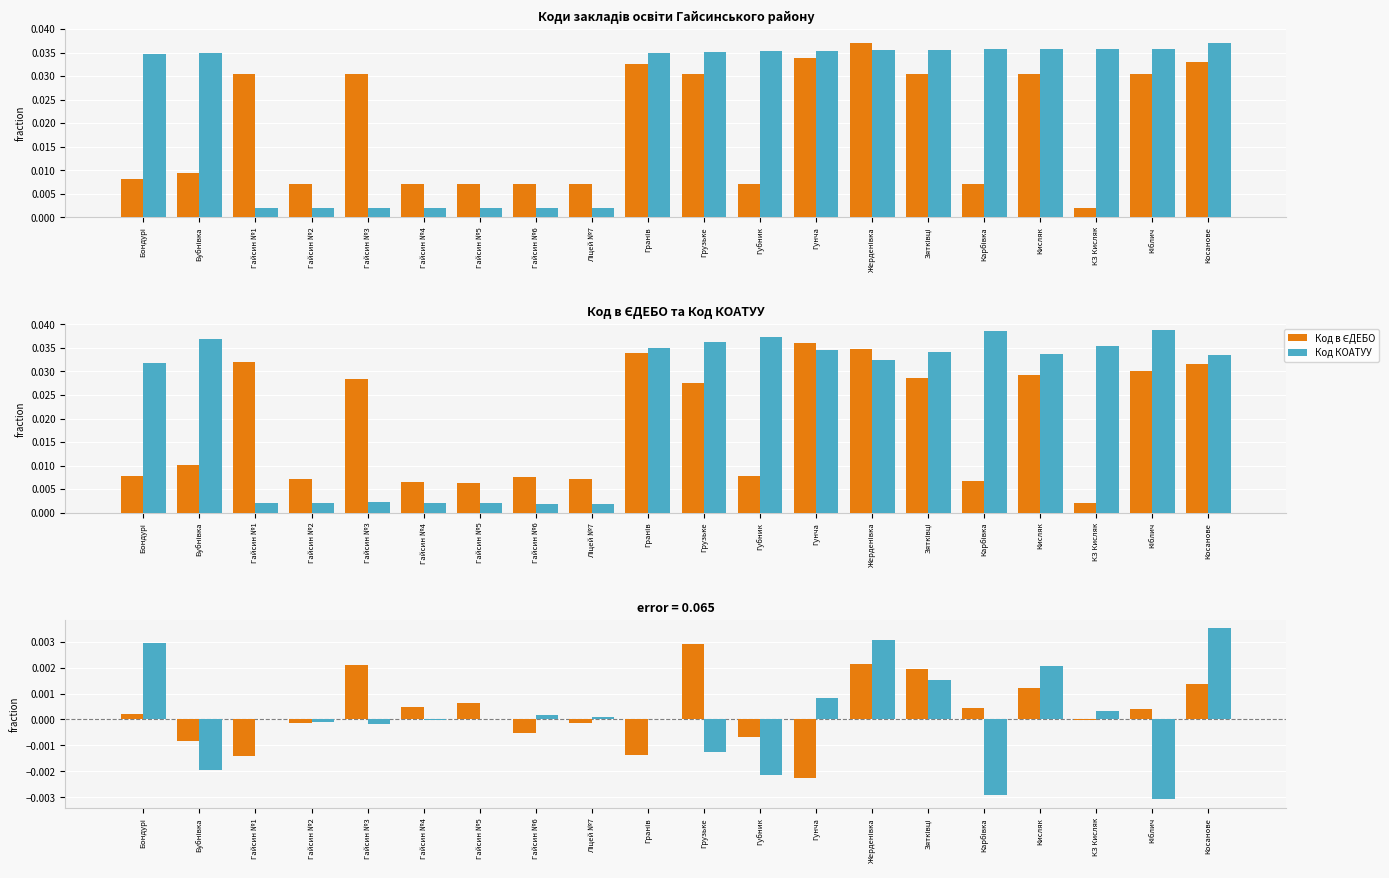

Reading right to left, extract all data points from this chart.

Код в ЄДЕБО: Косанове=0.0	Кіблич=0.0	КЗ Кисляк=-0.0	Кисляк=0.0	Карбівка=0.0	Зятківці=0.0	Жерденівка=0.0	Гунча=-0.0	Губник=-0.0	Грузьке=0.0	Гранів=-0.0	Ліцей №7=-0.0	Гайсин №6=-0.0	Гайсин №5=0.0	Гайсин №4=0.0	Гайсин №3=0.0	Гайсин №2=-0.0	Гайсин №1=-0.0	Бубнівка=-0.0	Бондурі=0.0
Код КОАТУУ: Косанове=0.0	Кіблич=-0.0	КЗ Кисляк=0.0	Кисляк=0.0	Карбівка=-0.0	Зятківці=0.0	Жерденівка=0.0	Гунча=0.0	Губник=-0.0	Грузьке=-0.0	Гранів=0.0	Ліцей №7=0.0	Гайсин №6=0.0	Гайсин №5=-0.0	Гайсин №4=-0.0	Гайсин №3=-0.0	Гайсин №2=-0.0	Гайсин №1=0.0	Бубнівка=-0.0	Бондурі=0.0